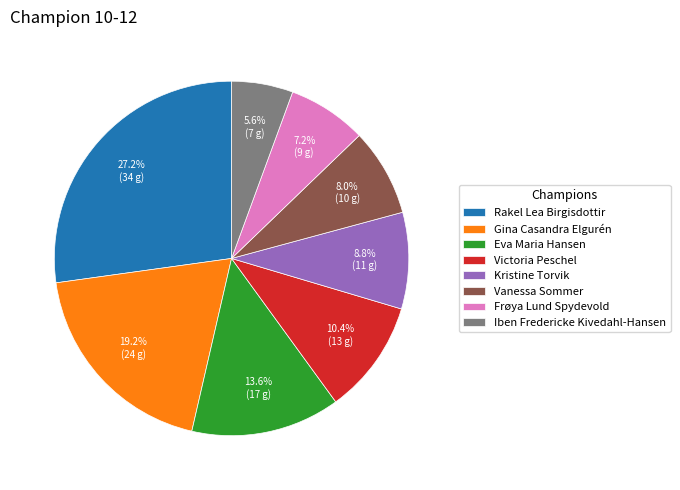

How many segments does this pie chart have?

8